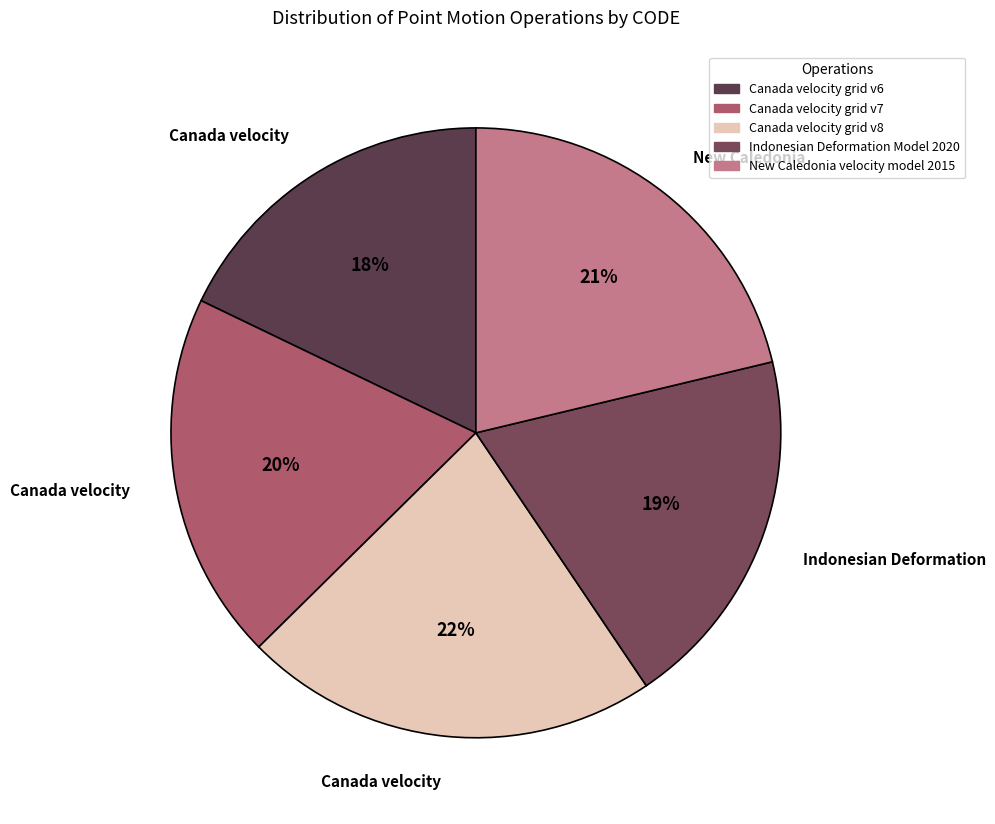

Is it true that Canada velocity grid v8 is 29% of the pie?

False